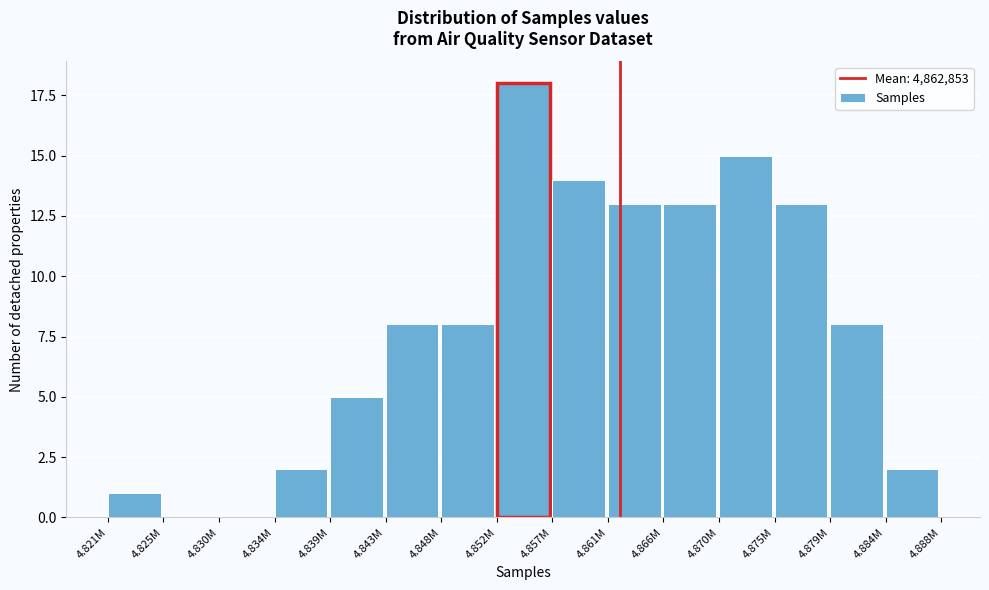

Reading left to right, what are all the values shown in this chart?

4.821M=1	4.825M=0	4.830M=0	4.834M=2	4.839M=5	4.843M=8	4.848M=8	4.852M=18	4.857M=14	4.861M=13	4.866M=13	4.870M=15	4.875M=13	4.879M=8	4.884M=2